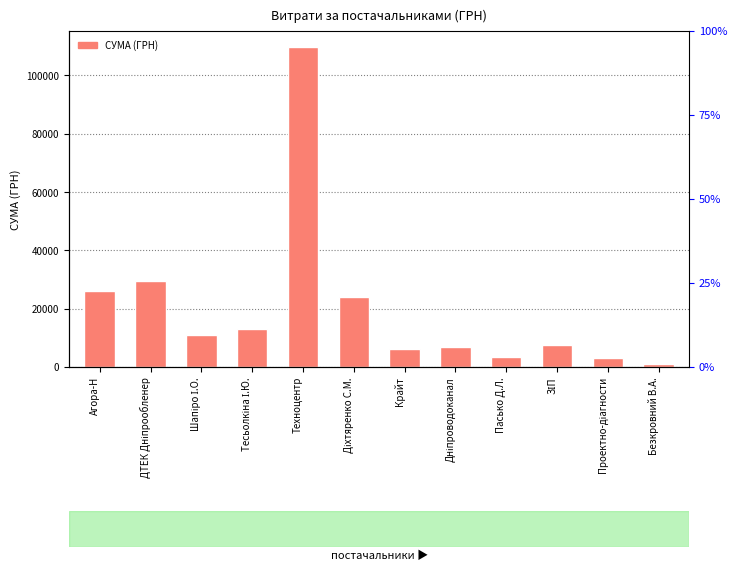

The chart shows a value of 3000.0 at Проектно-діагности. True or false?

True